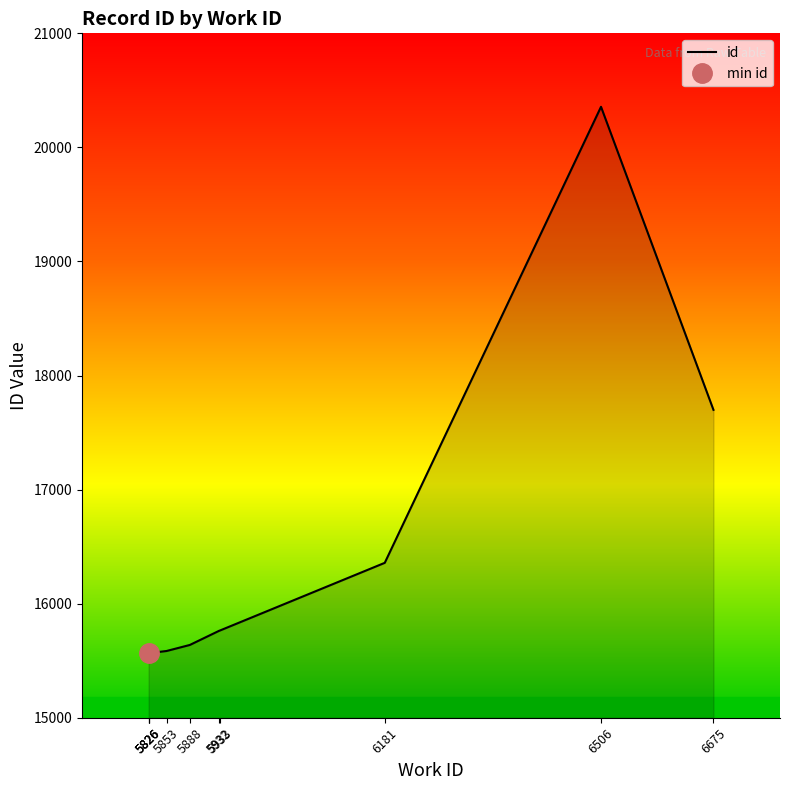

The value at 5888 is 15638. True or false?

True